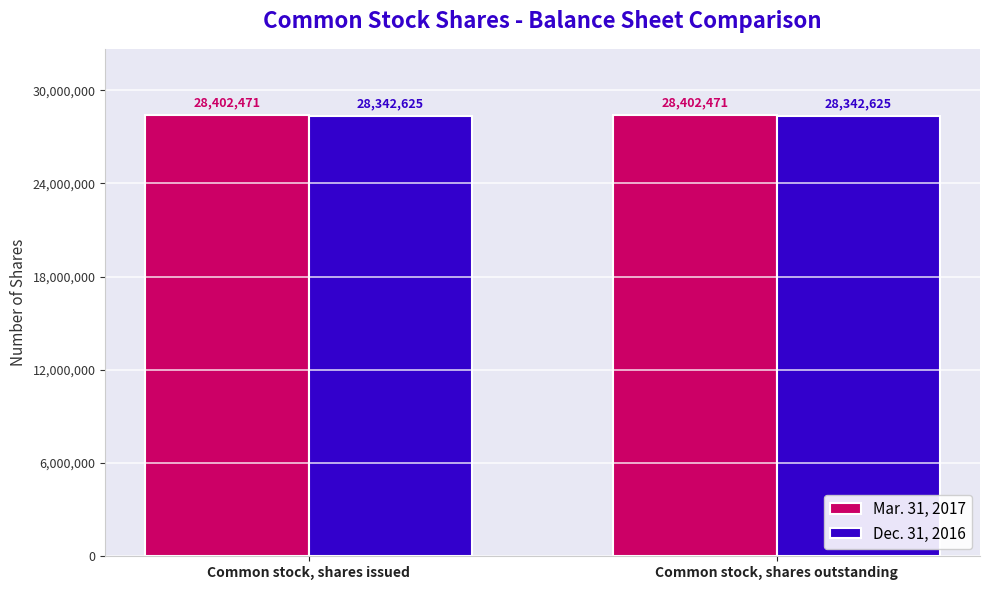

Reading left to right, list all the values displayed in this chart.

Mar. 31, 2017: 28402471	28402471
Dec. 31, 2016: 28342625	28342625